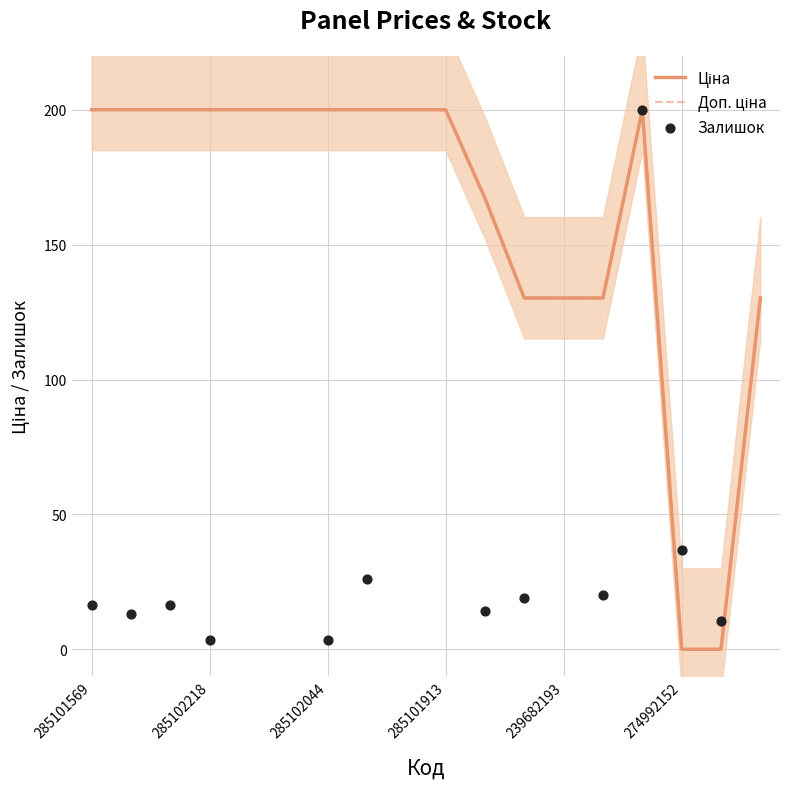

Which series contains the lowest Y value?

Ціна